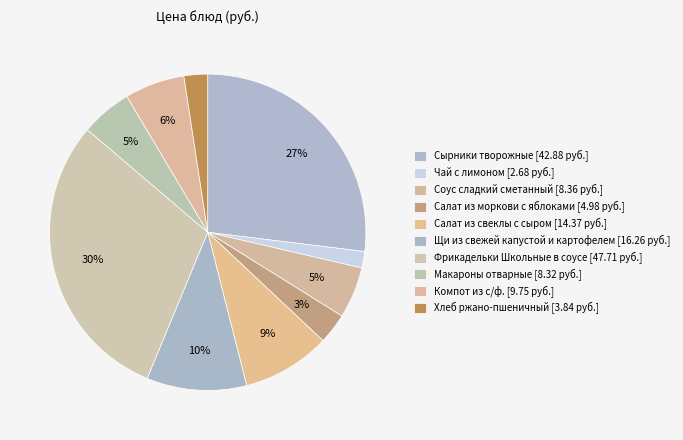

How many segments does this pie chart have?

10